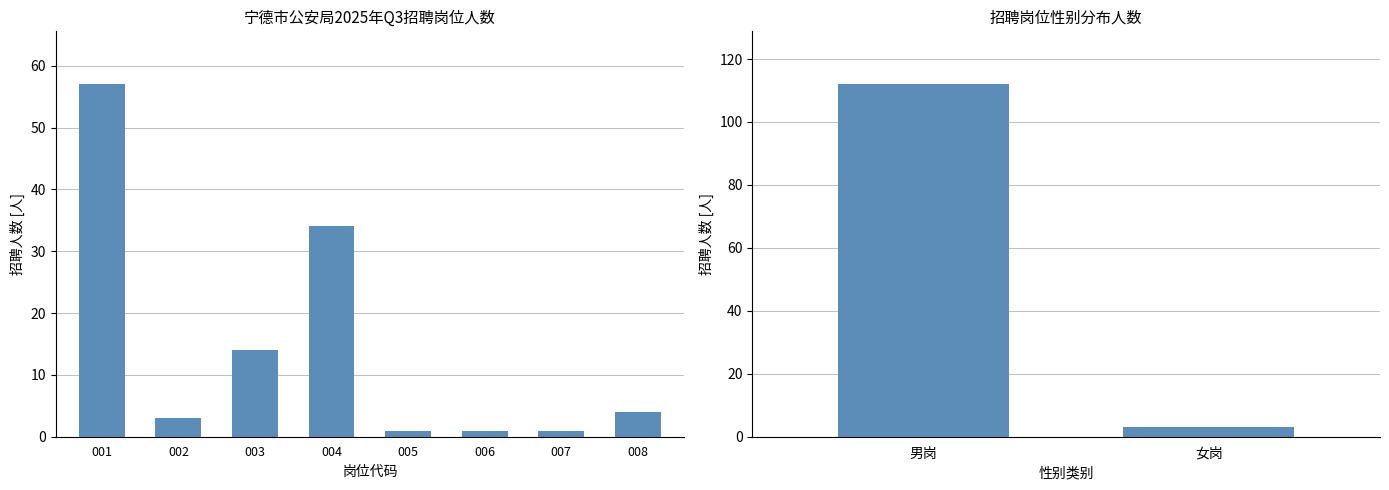

How many categories are shown in the chart?

2